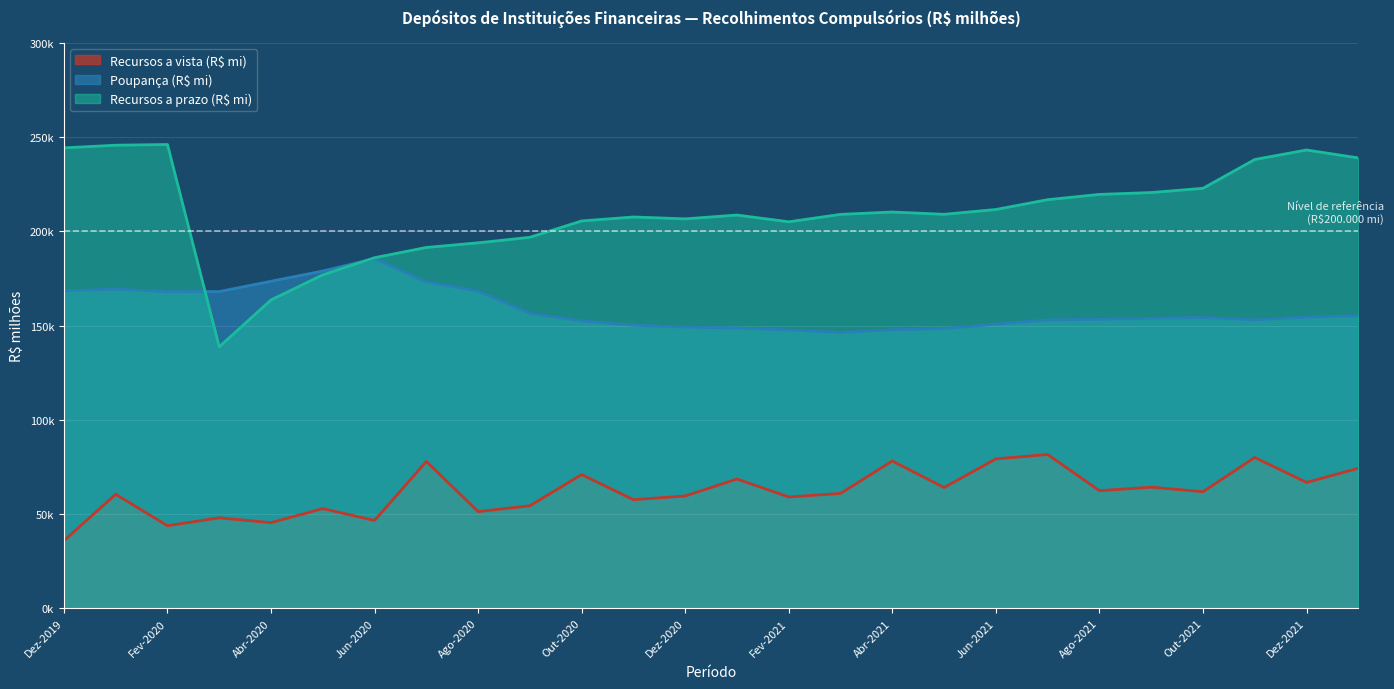

What is the maximum value shown in the chart?

246114.4